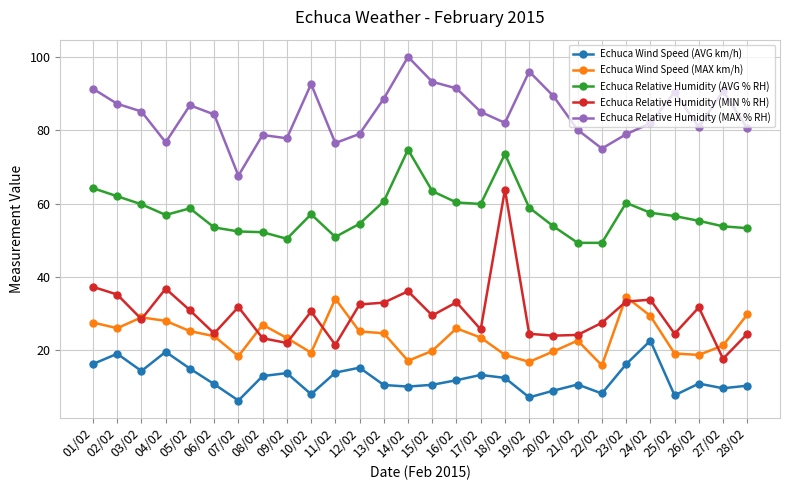

Which series has the widest spread of values?

Echuca Relative Humidity (MIN % RH)